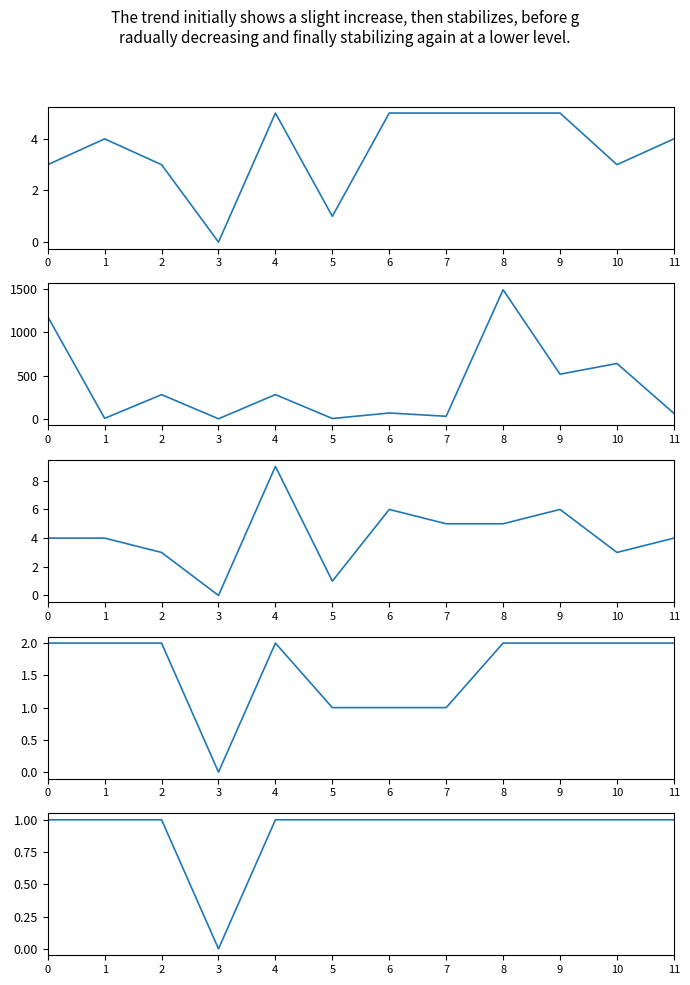

At which category is the sum across all series the highest?

8